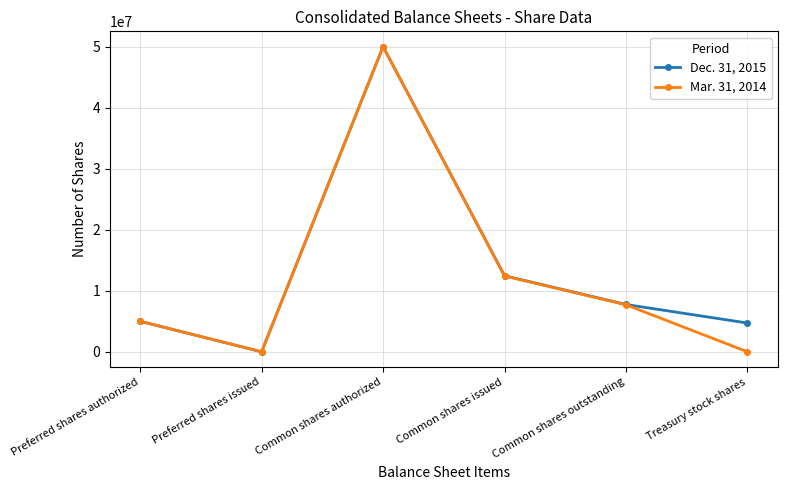

Reading left to right, extract all data points from this chart.

Dec. 31, 2015: 5000000	0	50000000	12463285	7749481	4713804
Mar. 31, 2014: 5000000	0	50000000	12415785	7701981	0